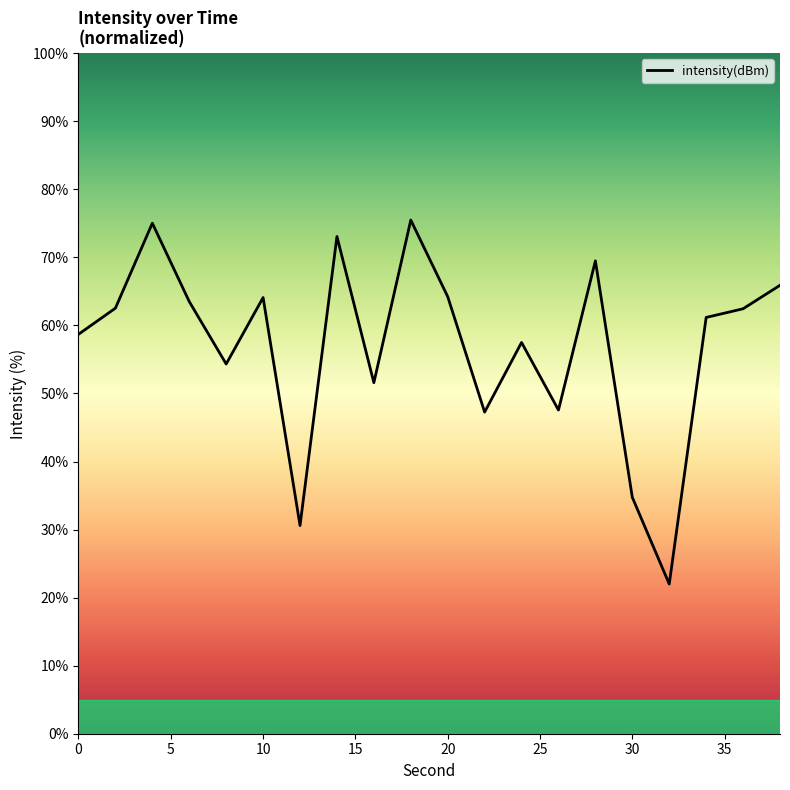

How many values are below 62?

10